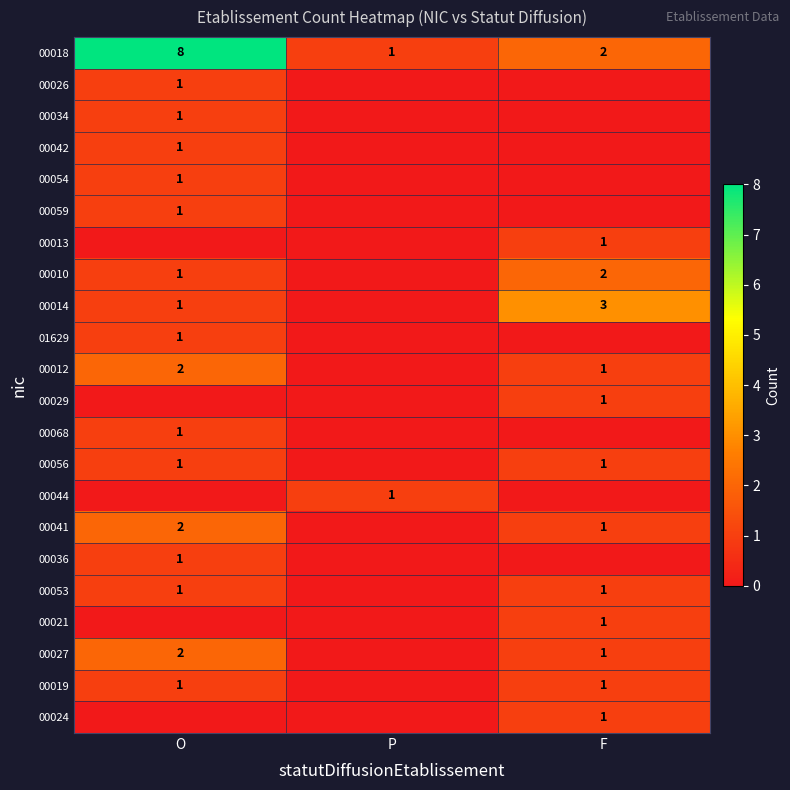

How many data points in 00018 are less than 2?

1